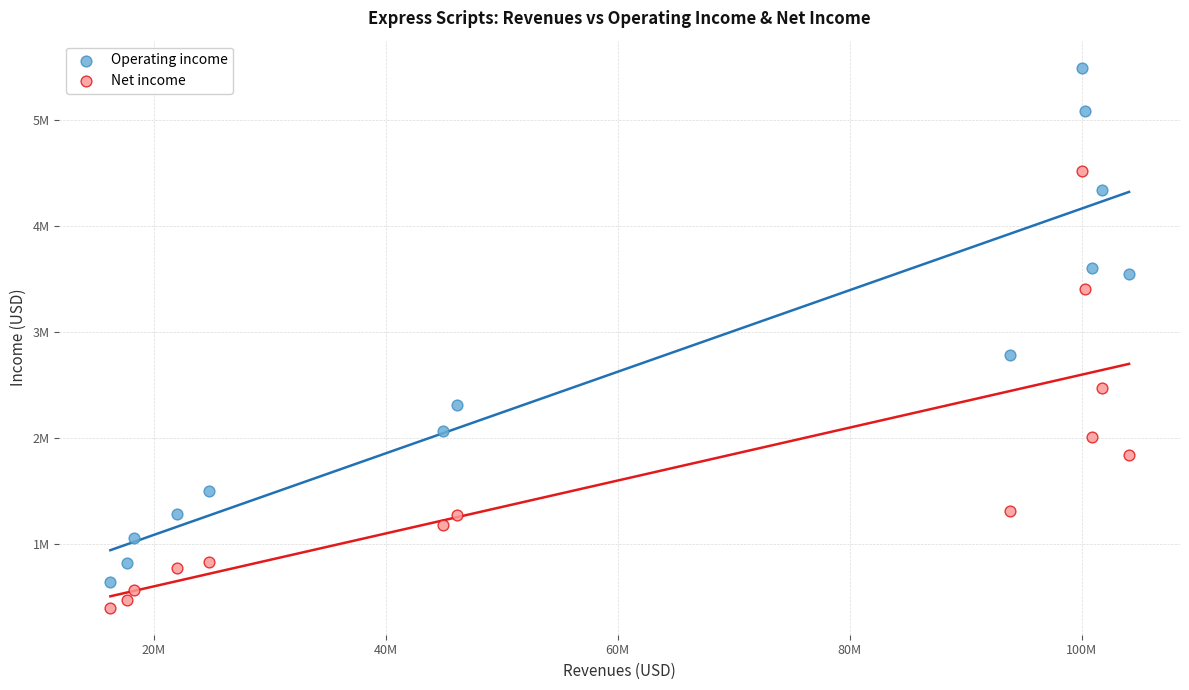

Which series has the widest spread of Y values?

Operating income